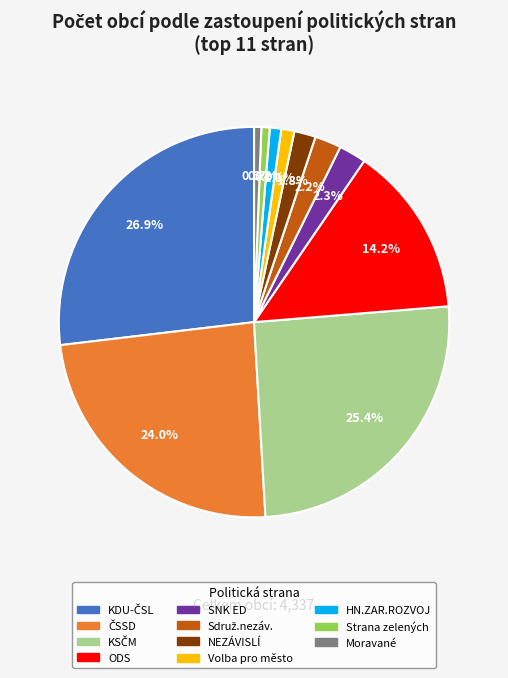

Does any single category account for the majority?

No